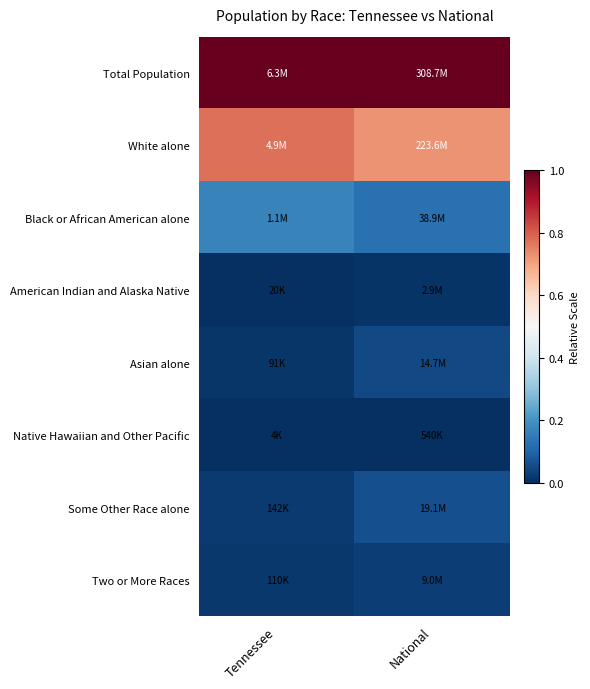

Reading left to right, transcribe all the data shown in this chart.

Total Population: Tennessee=1.0	National=1.0
White alone: Tennessee=0.8	National=0.7
Black or African American alone: Tennessee=0.2	National=0.1
American Indian and Alaska Native: Tennessee=0.0	National=0.0
Asian alone: Tennessee=0.0	National=0.0
Native Hawaiian and Other Pacific: Tennessee=0.0	National=0.0
Some Other Race alone: Tennessee=0.0	National=0.1
Two or More Races: Tennessee=0.0	National=0.0